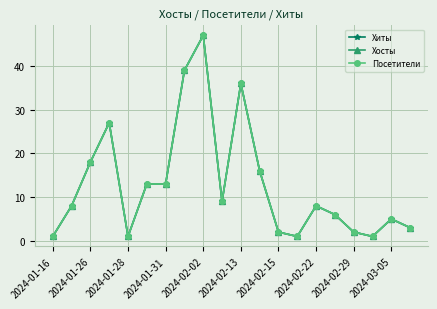

How many lines are shown in the chart?

3